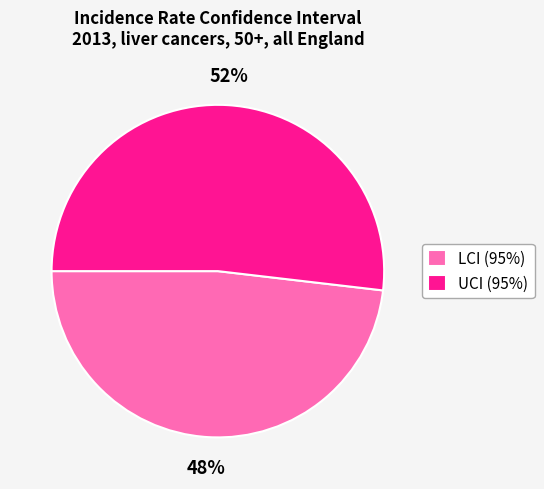

To the nearest percent, what is the difference between the largest and smallest slice percentages?

4%